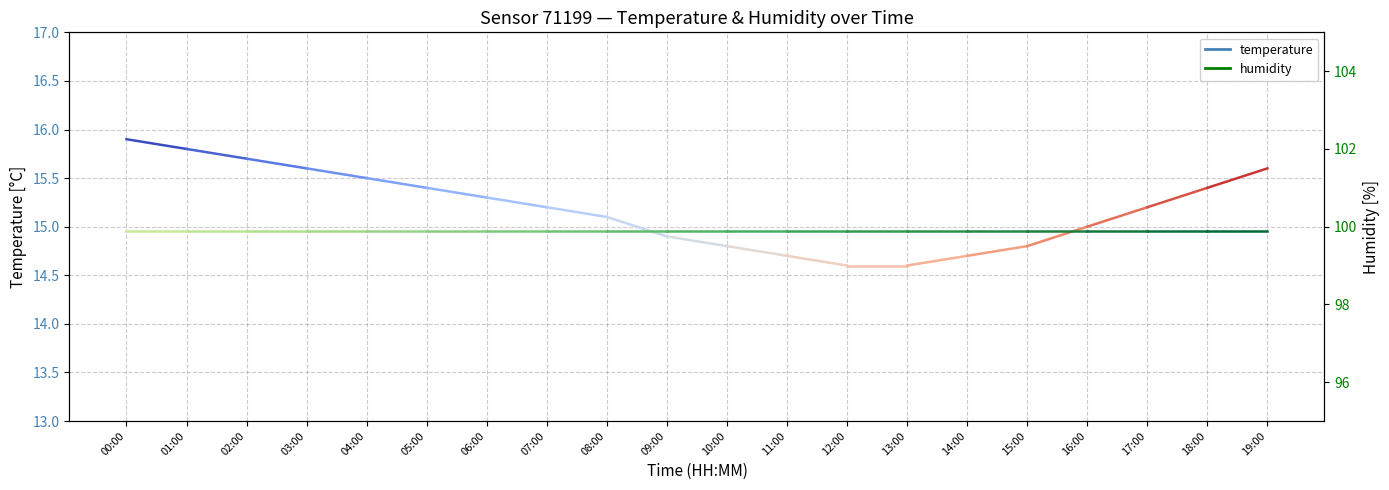

At how many categories does at least one series exceed 87?

2